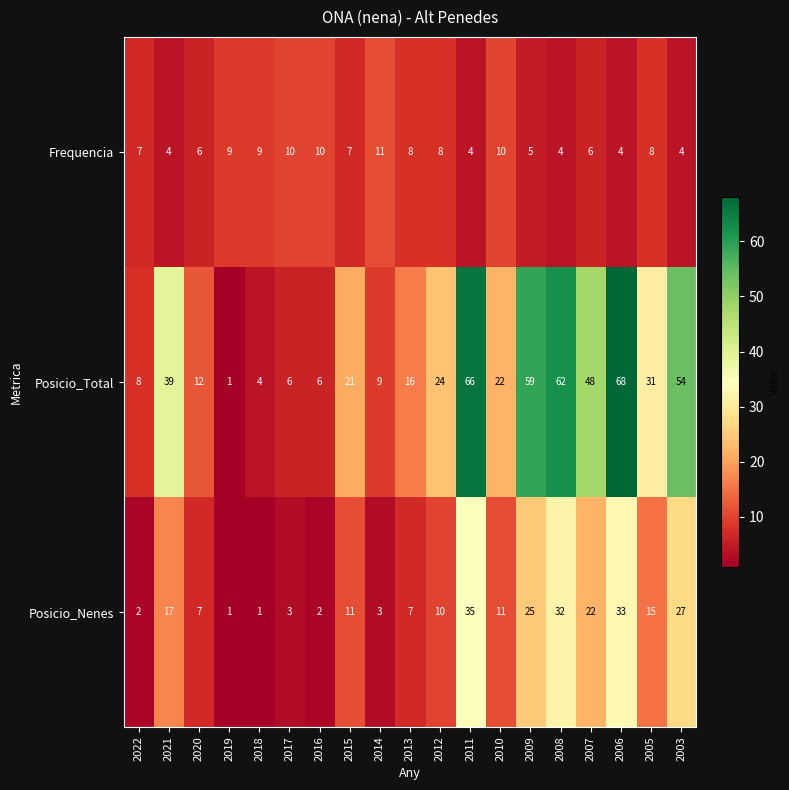

List the series in order of their overall mean, lowest first.

Frequencia, Posicio_Nenes, Posicio_Total